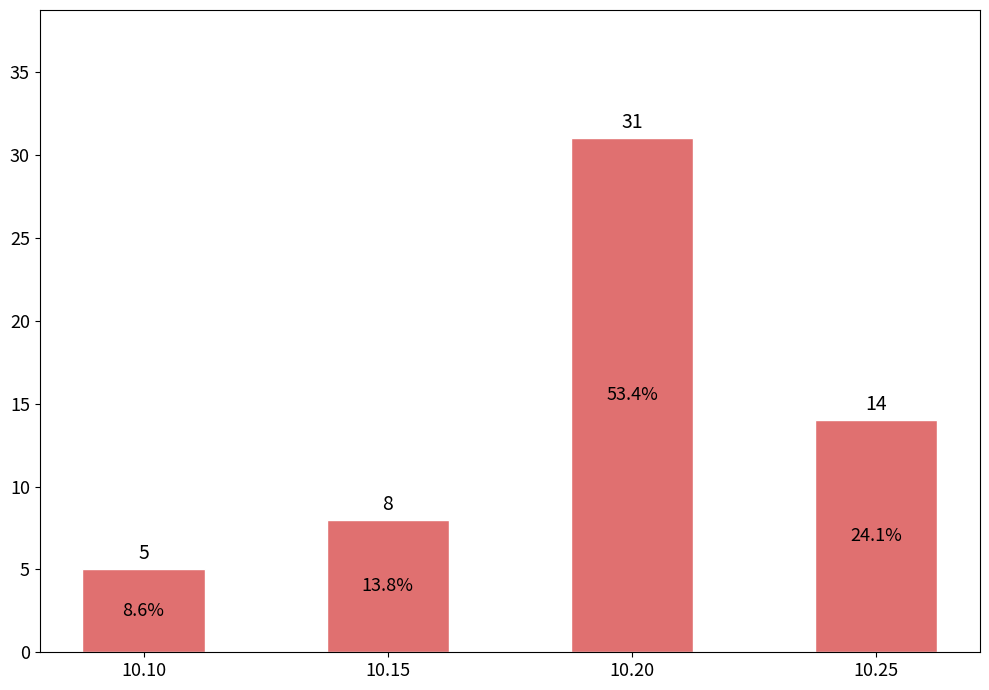

How many bars are there in total?

4